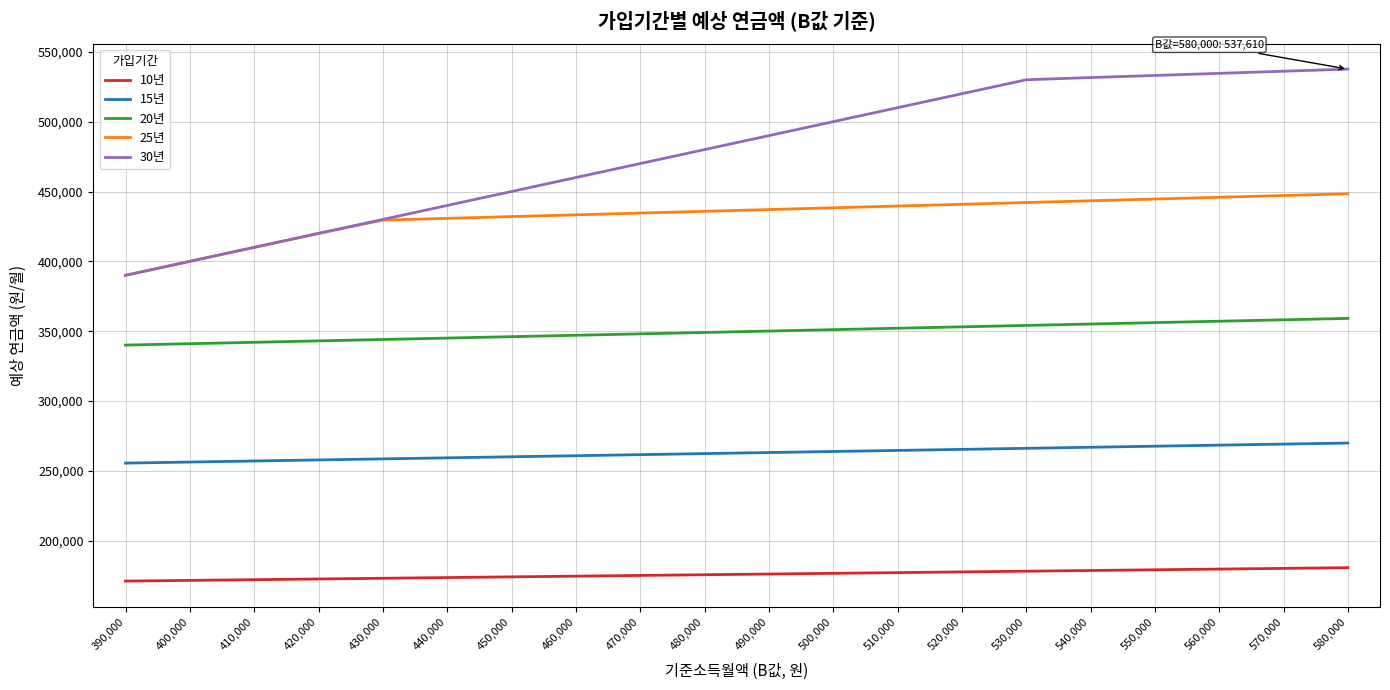

Rank the series by their maximum value, from lowest to highest.

10년, 15년, 20년, 25년, 30년